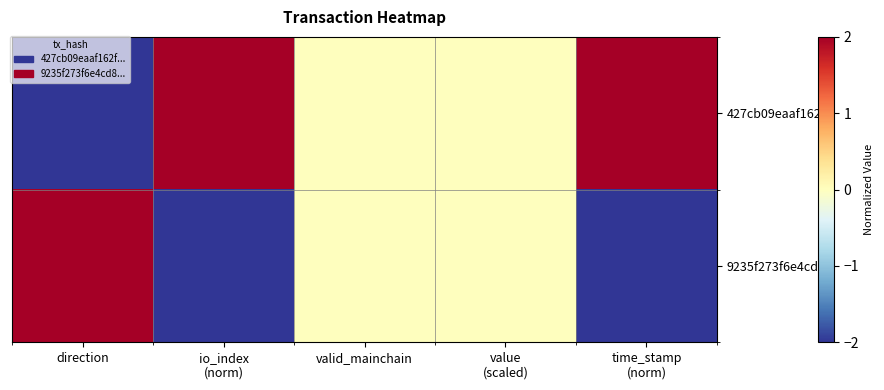

Rank the series at value (scaled) from lowest to highest value.

427cb09eaaf162f..., 9235f273f6e4cd8...